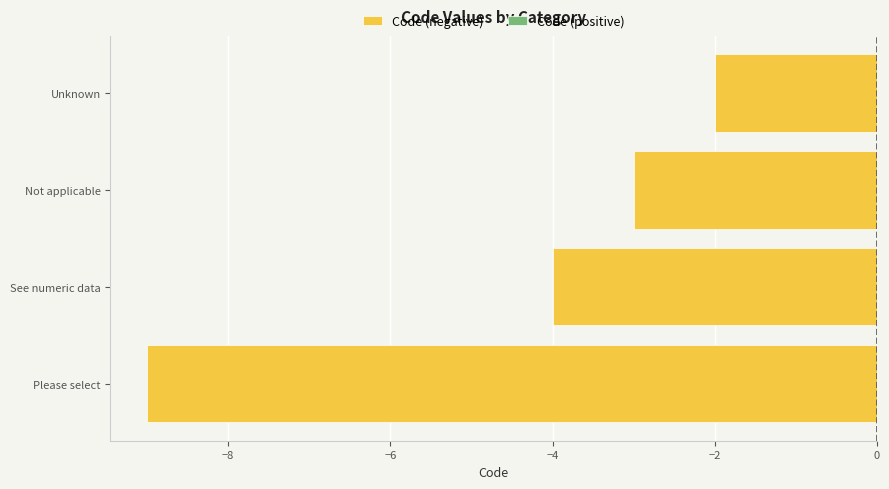

What is the change in value from Please select to Unknown?

+7